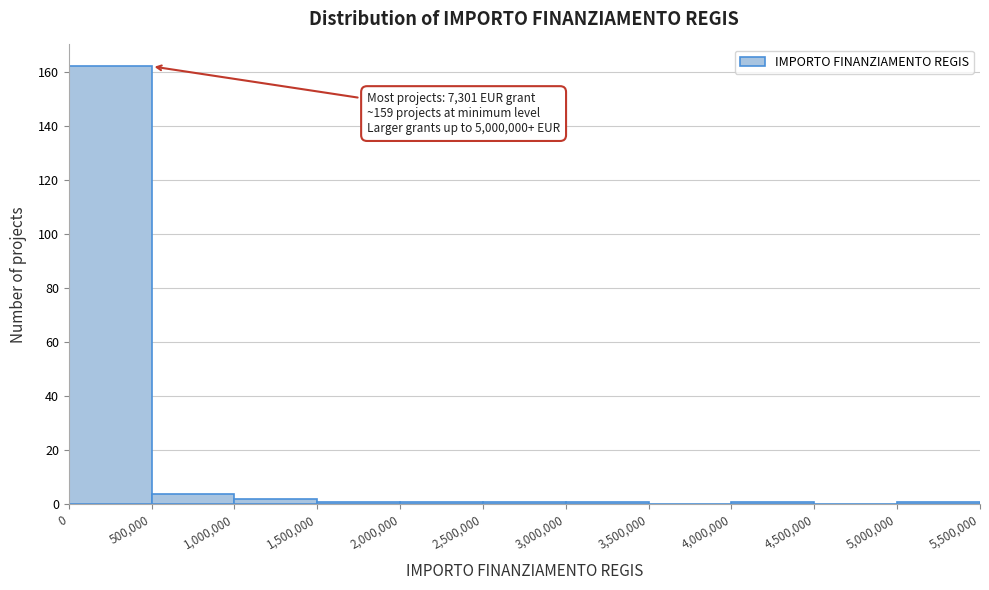

Which range on the x-axis has the tallest bar?

0 to 500,000